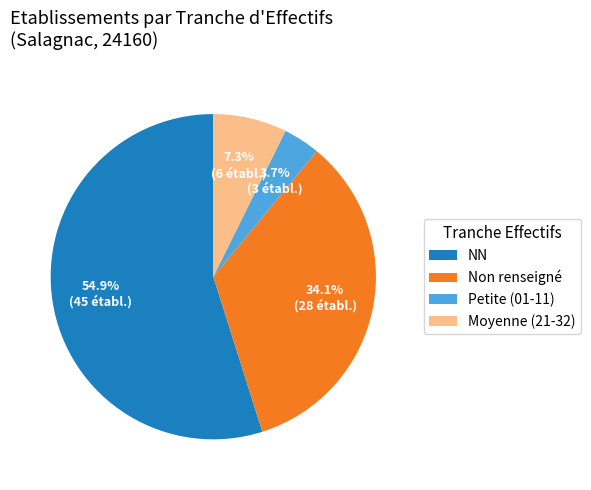

What is the largest slice in the pie chart?

NN